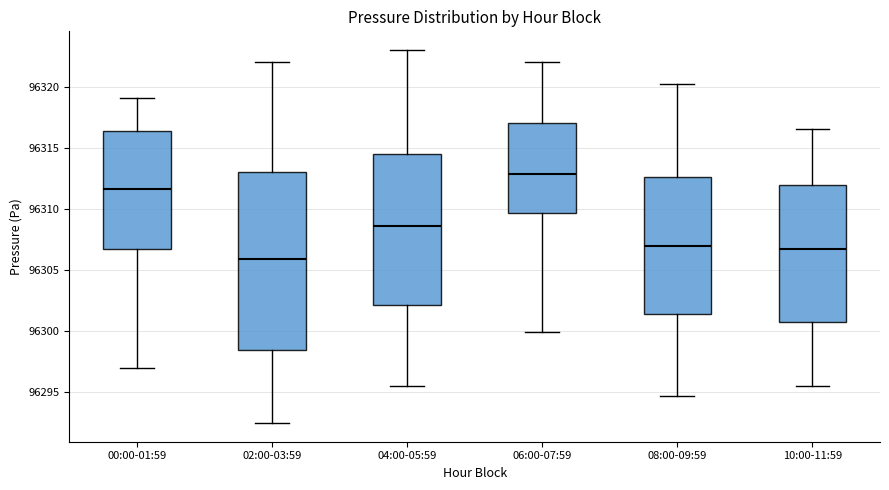

Reading left to right, transcribe this box plot: for each box, give where its median line is, the range the box spans, and where its two whiskers end, as read against the y-axis. The values are not printed on the chart, so give them approximately, as read against the axis.

00:00-01:59: median 96311.5, box 96307.0 to 96316.5, whiskers 96297.0 to 96319.0
02:00-03:59: median 96306.0, box 96298.5 to 96313.0, whiskers 96292.5 to 96322.0
04:00-05:59: median 96308.5, box 96302.0 to 96314.5, whiskers 96295.5 to 96323.0
06:00-07:59: median 96313.0, box 96309.5 to 96317.0, whiskers 96300.0 to 96322.0
08:00-09:59: median 96307.0, box 96301.5 to 96312.5, whiskers 96295.0 to 96320.5
10:00-11:59: median 96307.0, box 96301.0 to 96312.0, whiskers 96295.5 to 96316.5